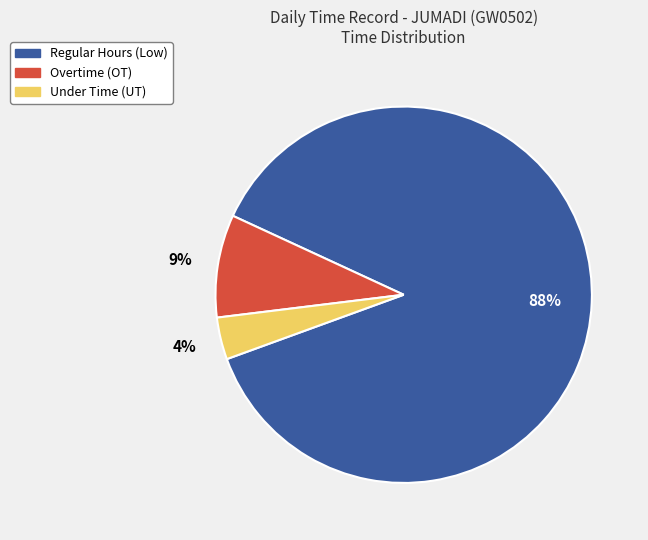

To the nearest percent, what is the average slice percentage?

33%